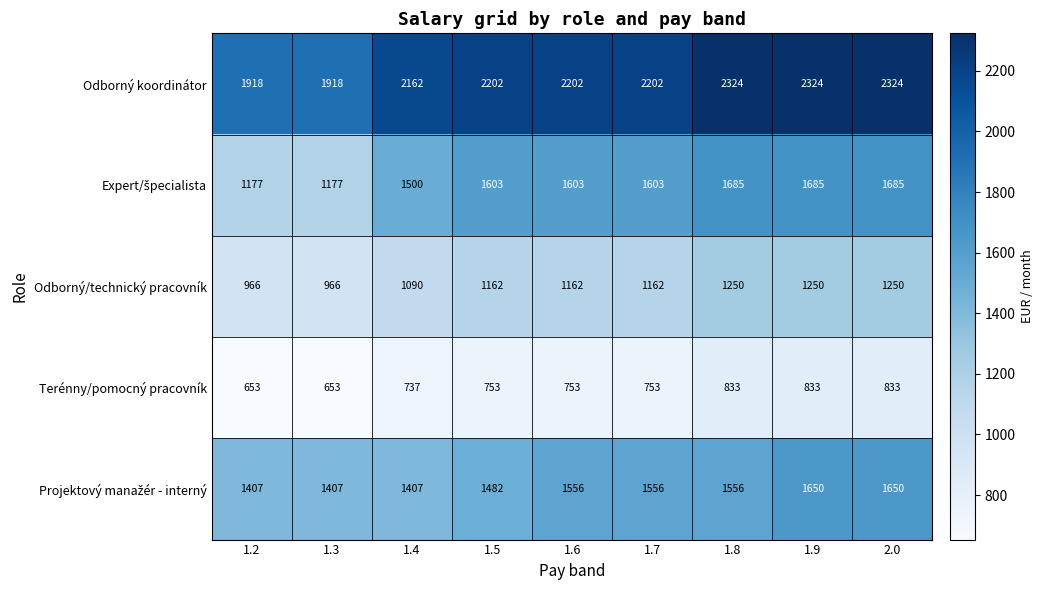

What is the smallest value displayed?

653